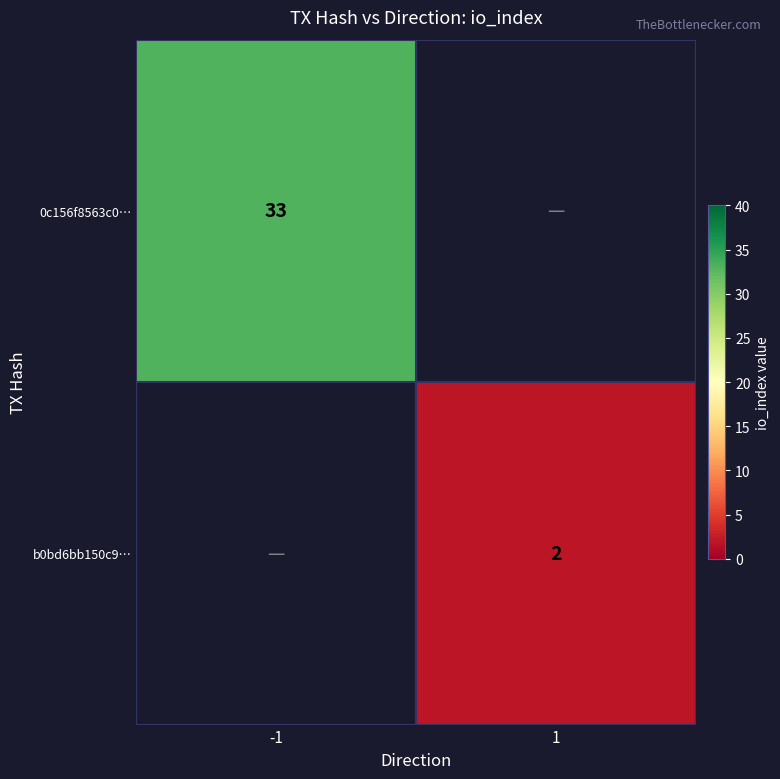

The 0c156f8563c0… series shows 33 at -1. True or false?

True